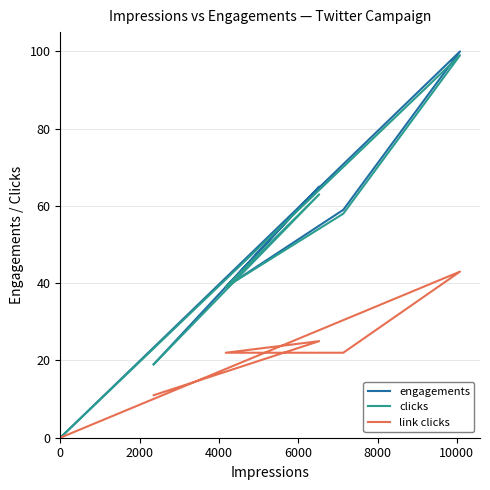

Rank the series at 4000 from lowest to highest value.

link clicks, clicks, engagements